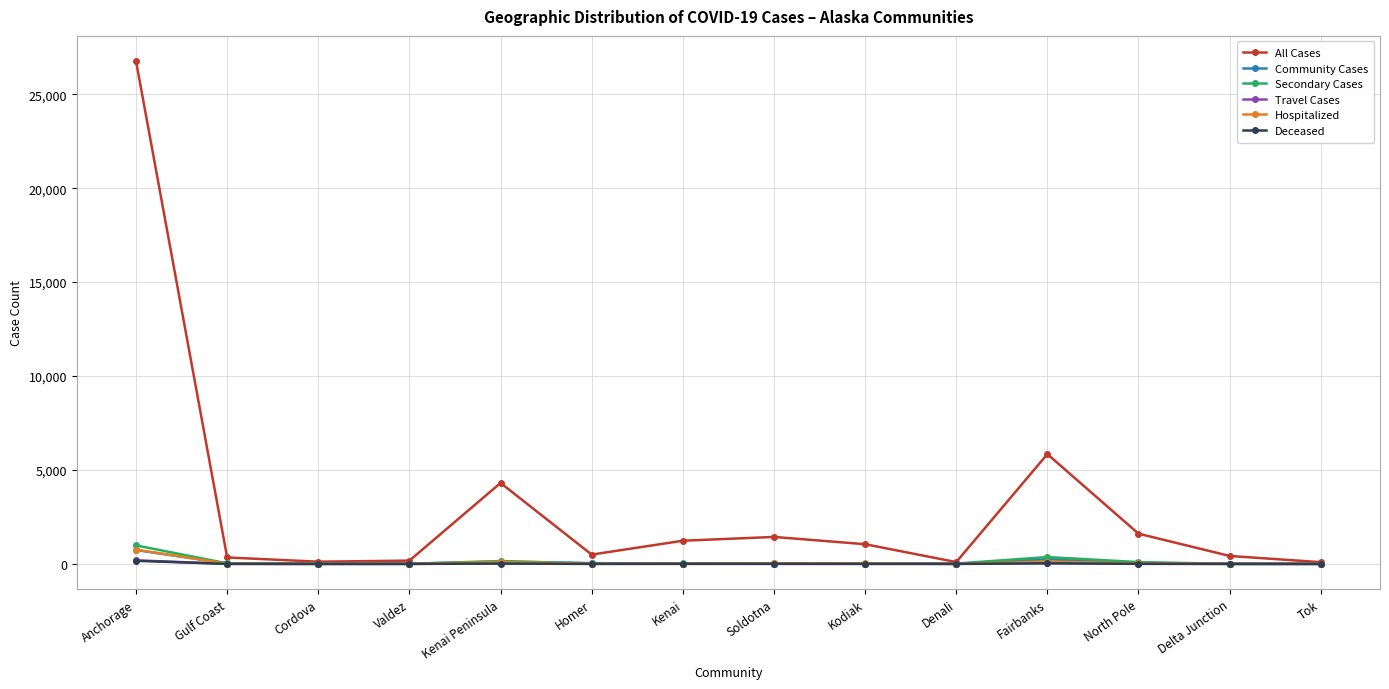

True or false: All Cases has more than 1 interior local peaks.

True